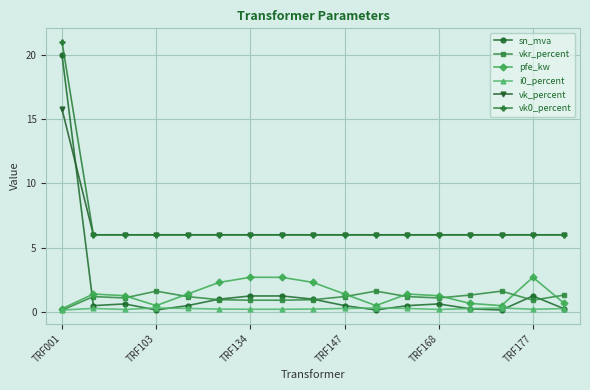

How many lines are shown in the chart?

6